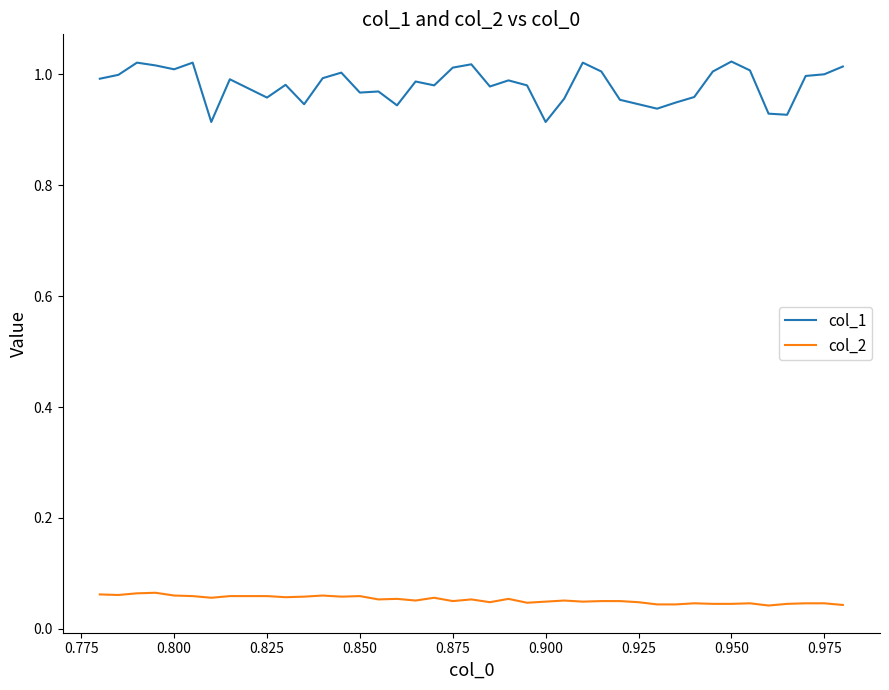

Rank the series by their maximum value, from lowest to highest.

col_2, col_1